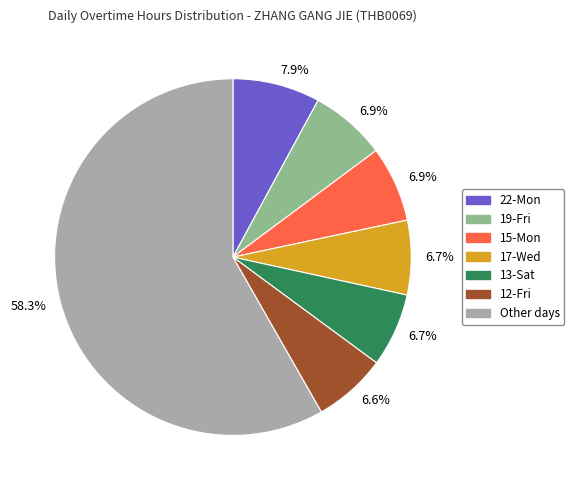

To the nearest percent, what is the average slice percentage?

14%